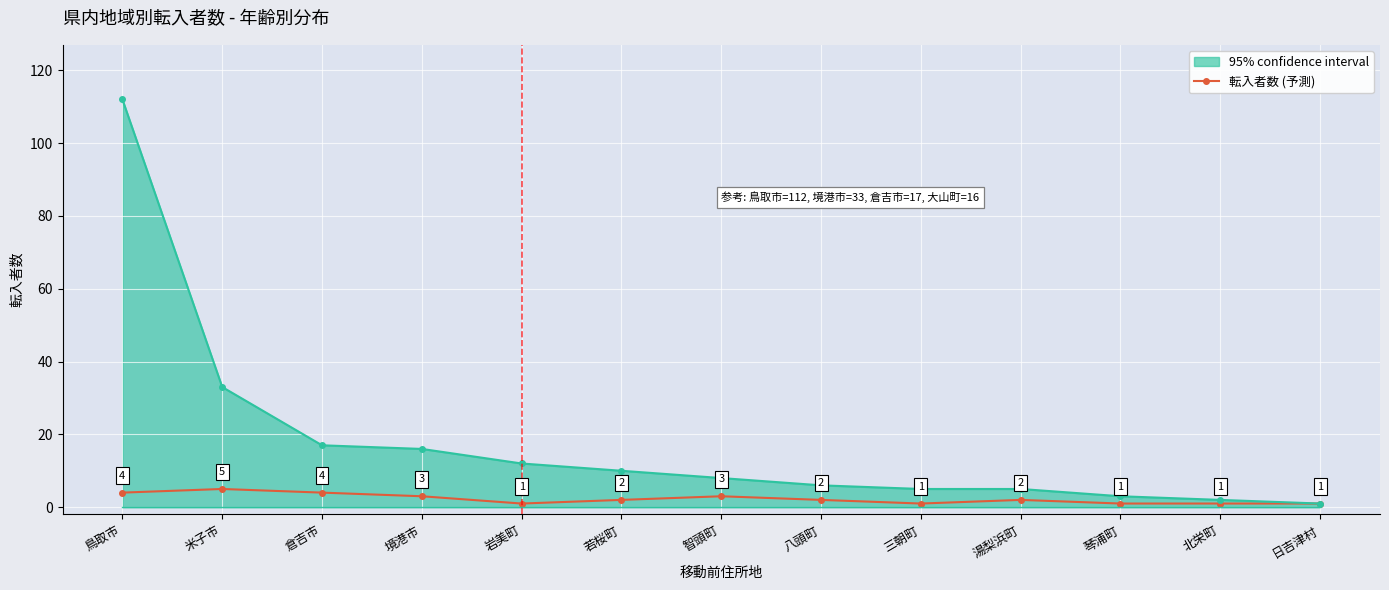

What is the greatest value displayed?

112